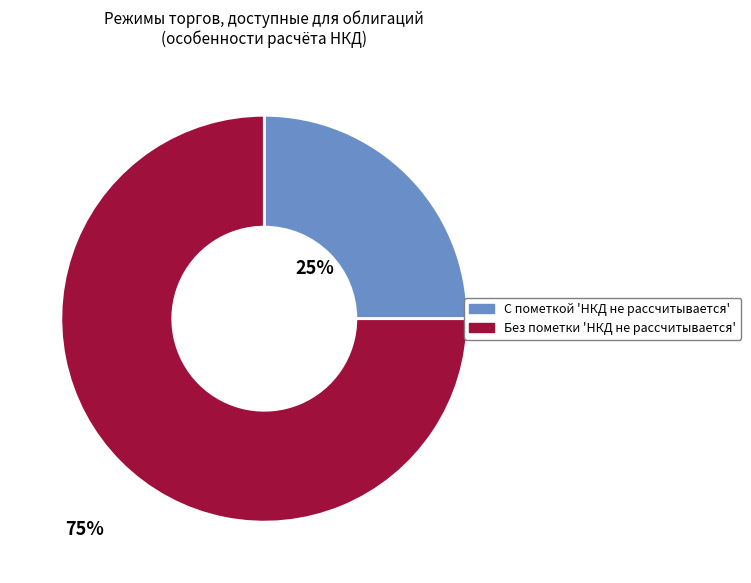

To the nearest percent, what is the difference between the largest and smallest slice percentages?

50%